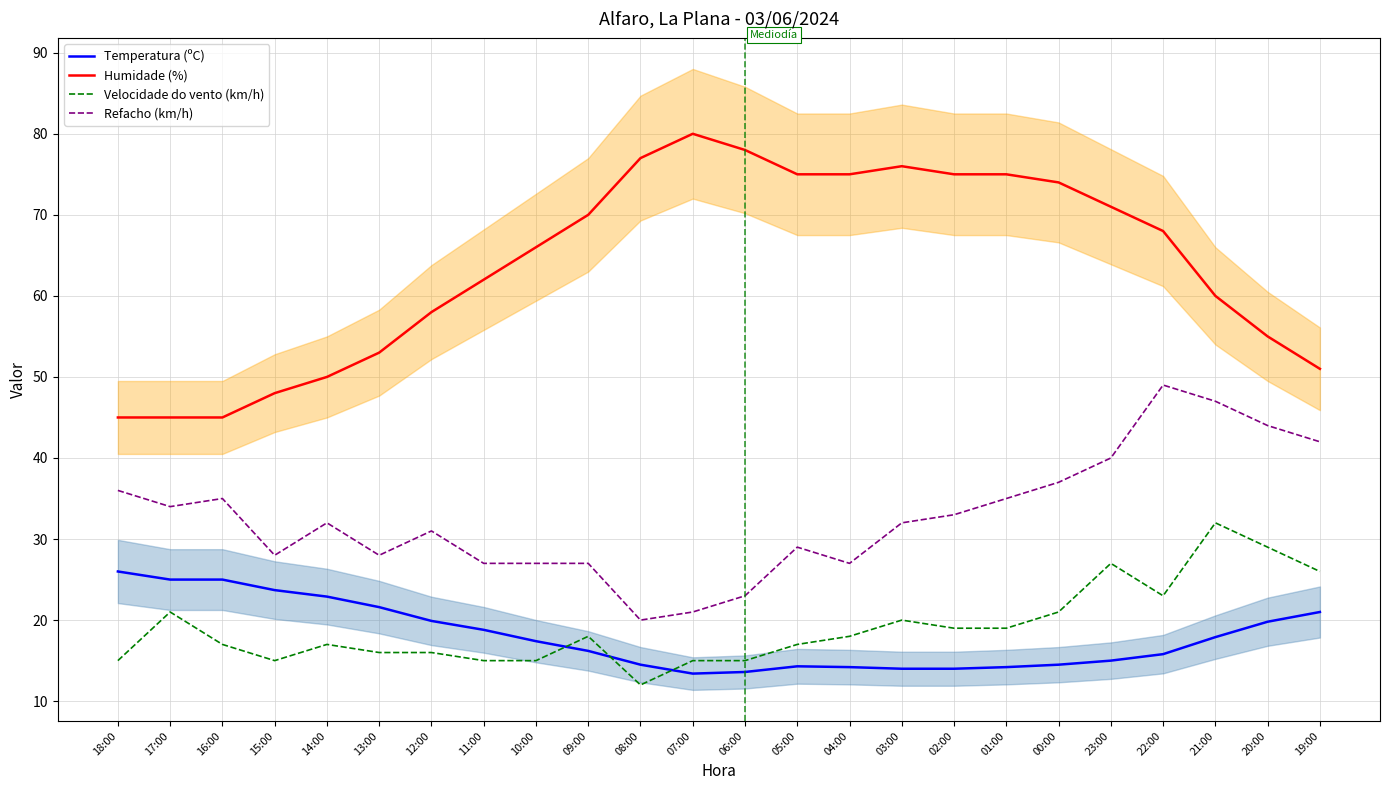

List the labels in order of Humidade (%) value, smallest first.

18:00, 17:00, 16:00, 15:00, 14:00, 19:00, 13:00, 20:00, 12:00, 21:00, 11:00, 10:00, 22:00, 09:00, 23:00, 00:00, 05:00, 04:00, 02:00, 01:00, 03:00, 08:00, 06:00, 07:00